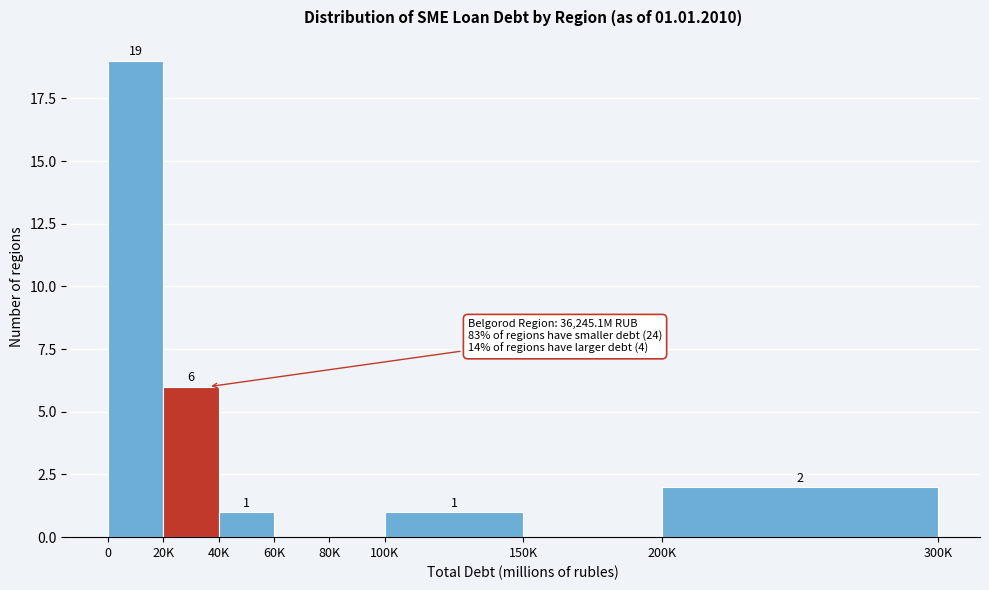

Reading left to right, extract all data points from this chart.

0=19	20K=6	40K=1	60K=0	80K=0	100K=1	150K=0	200K=2